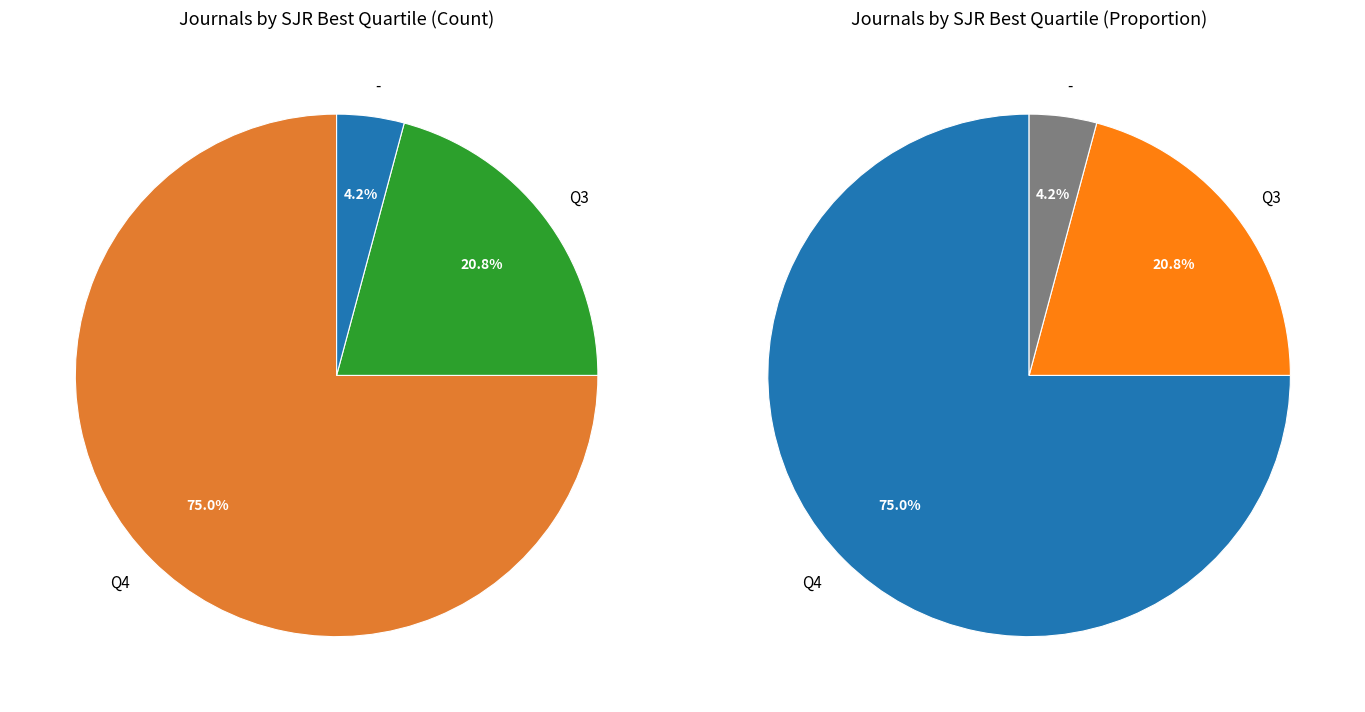

What is the change in value from Q3 to -?

-4